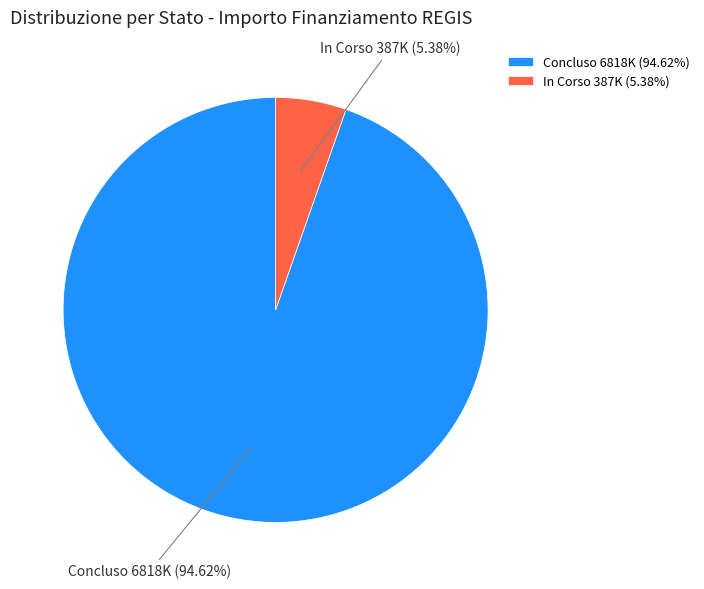

Is there a majority slice in this chart?

Yes